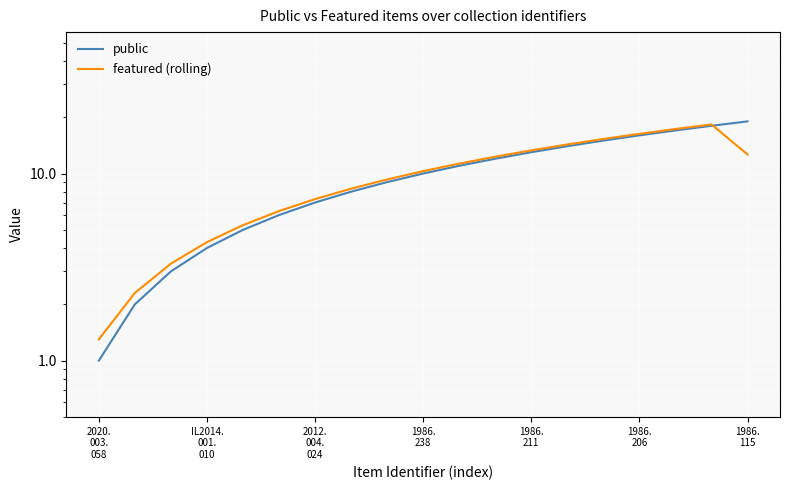

List the series in order of their overall mean, highest first.

public, featured (rolling)